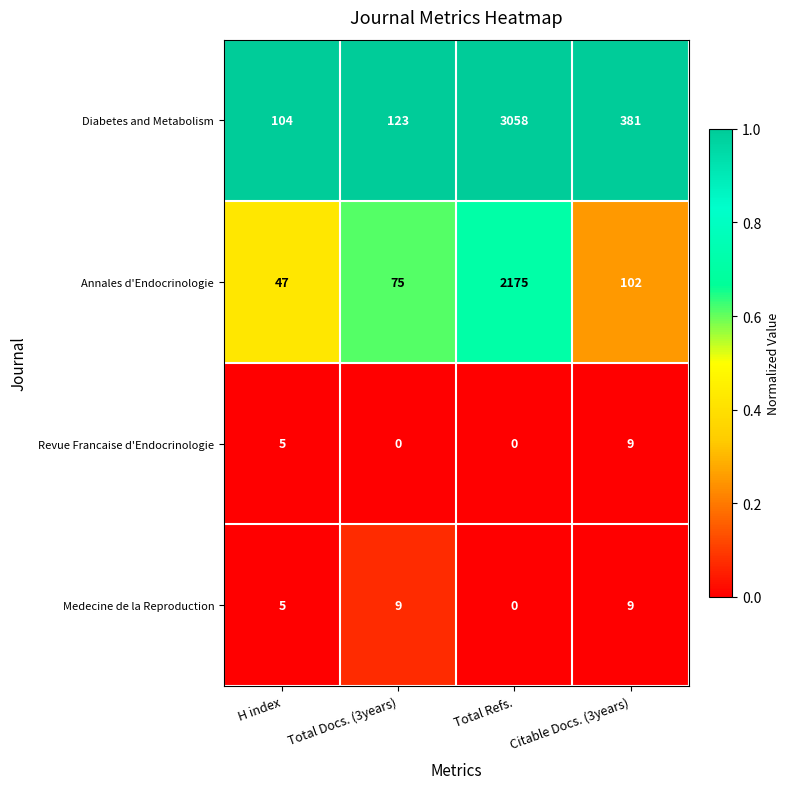

Is it true that Diabetes and Metabolism equals 3058 at Total Refs.?

True